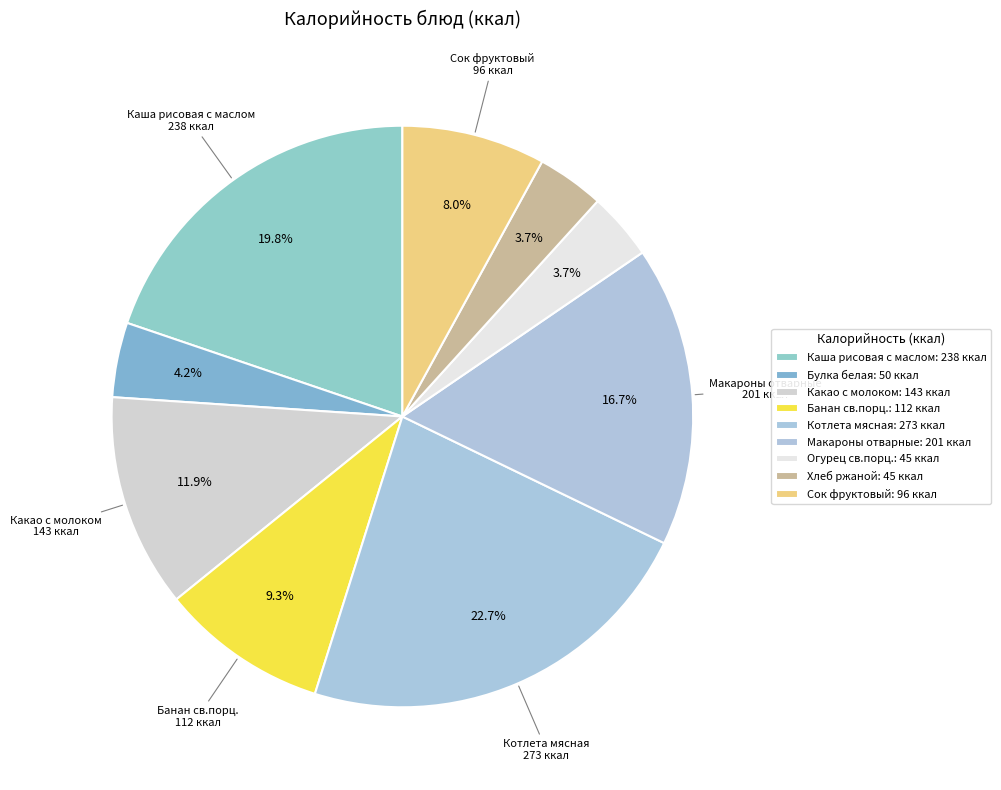

Which slice is the smallest?

Огурец св.порц.